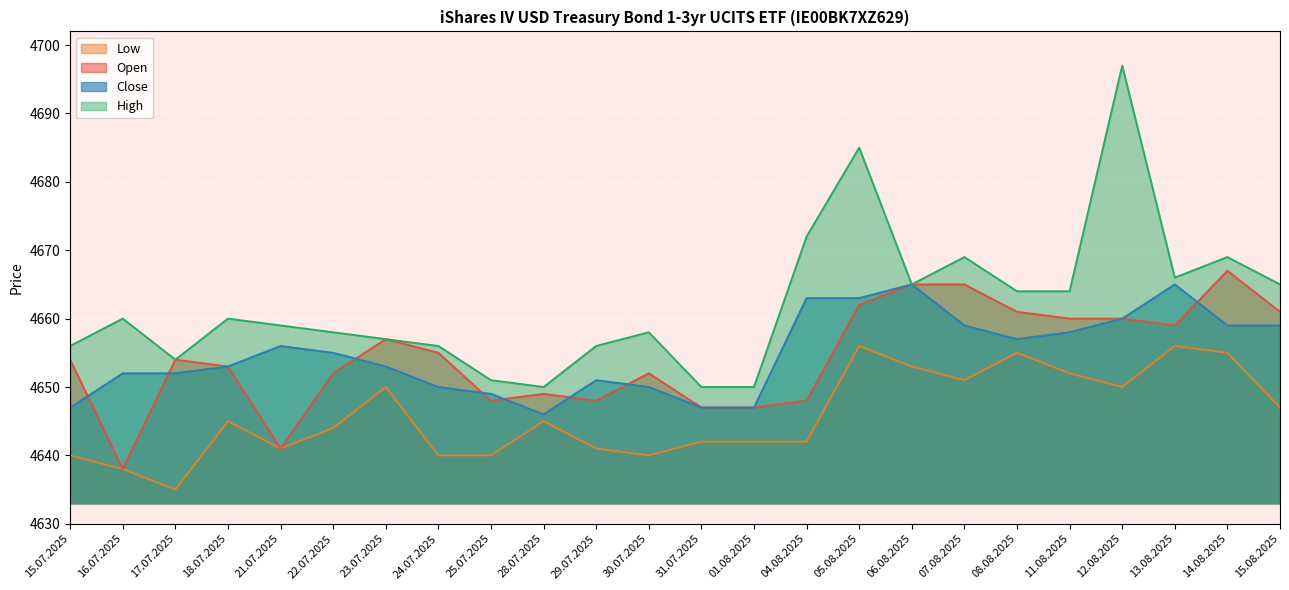

True or false: High and Close cross at least once.

False